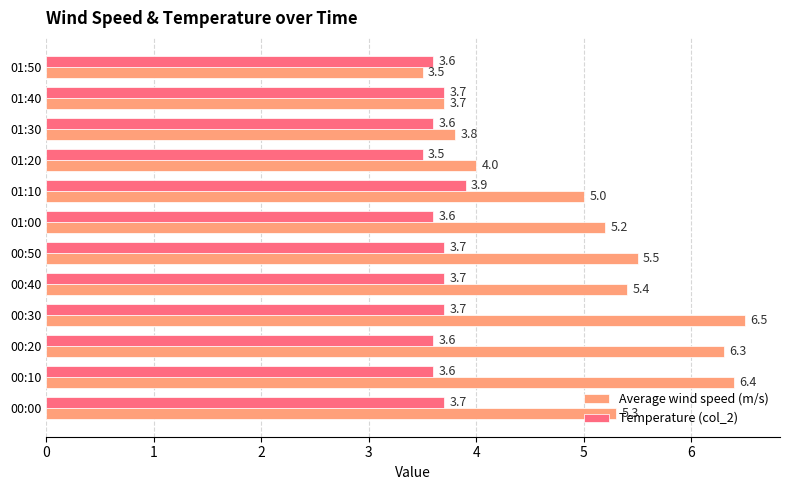

Which label corresponds to the largest value in the chart?

00:30